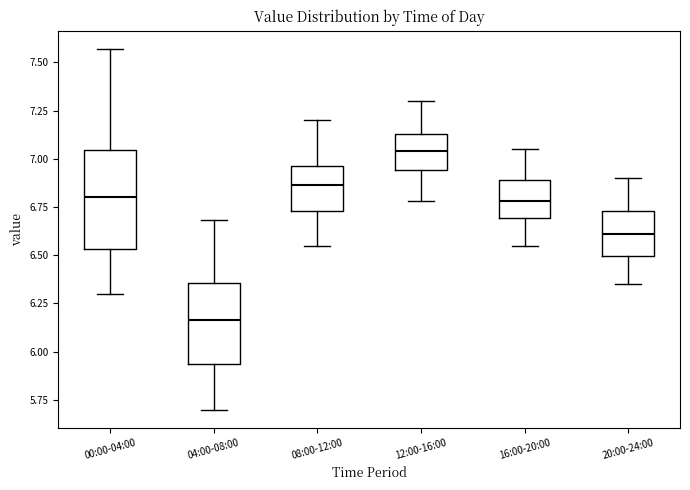

Reading left to right, transcribe this box plot: for each box, give where its median line is, the range the box spans, and where its two whiskers end, as read against the y-axis. The values are not printed on the chart, so give them approximately, as read against the axis.

00:00-04:00: median 6.80, box 6.55 to 7.05, whiskers 6.30 to 7.55
04:00-08:00: median 6.15, box 5.95 to 6.35, whiskers 5.70 to 6.70
08:00-12:00: median 6.85, box 6.75 to 6.95, whiskers 6.55 to 7.20
12:00-16:00: median 7.05, box 6.95 to 7.15, whiskers 6.80 to 7.30
16:00-20:00: median 6.80, box 6.70 to 6.90, whiskers 6.55 to 7.05
20:00-24:00: median 6.60, box 6.50 to 6.75, whiskers 6.35 to 6.90